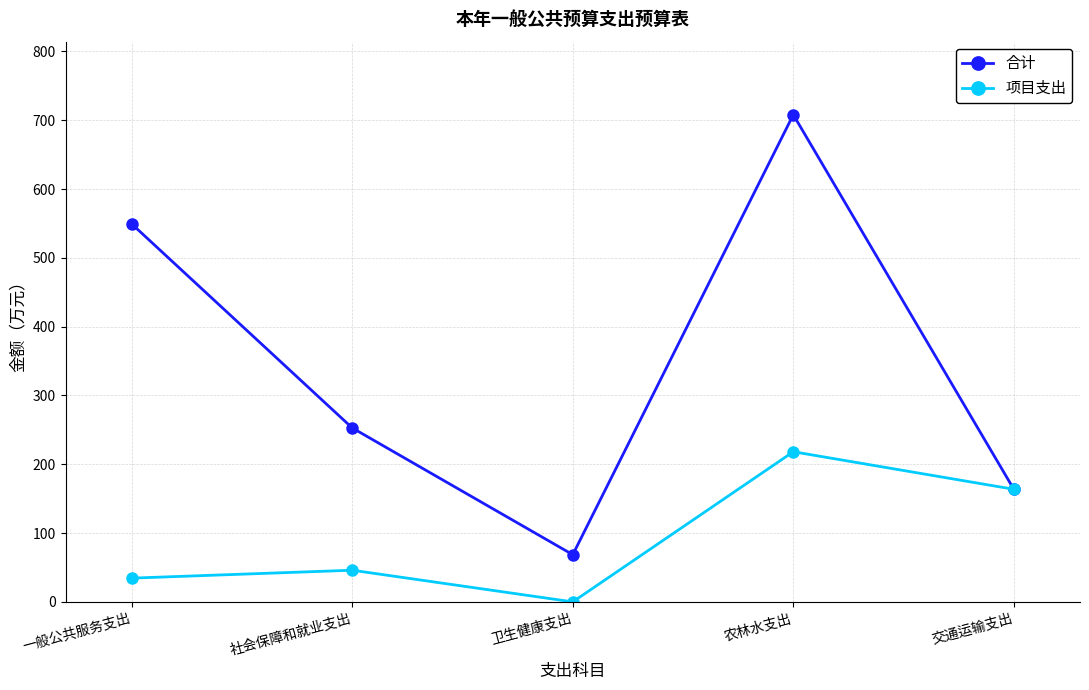

List the labels in order of 合计 value, largest first.

农林水支出, 一般公共服务支出, 社会保障和就业支出, 交通运输支出, 卫生健康支出